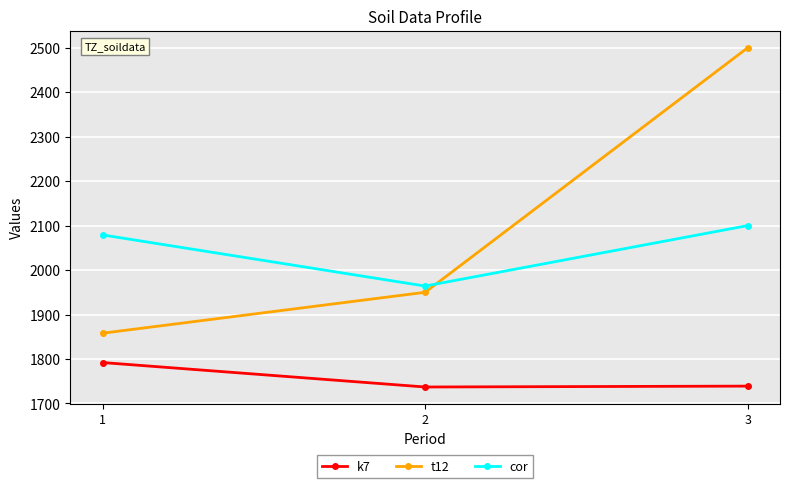

Is this an area chart (filled region under the line)?

No